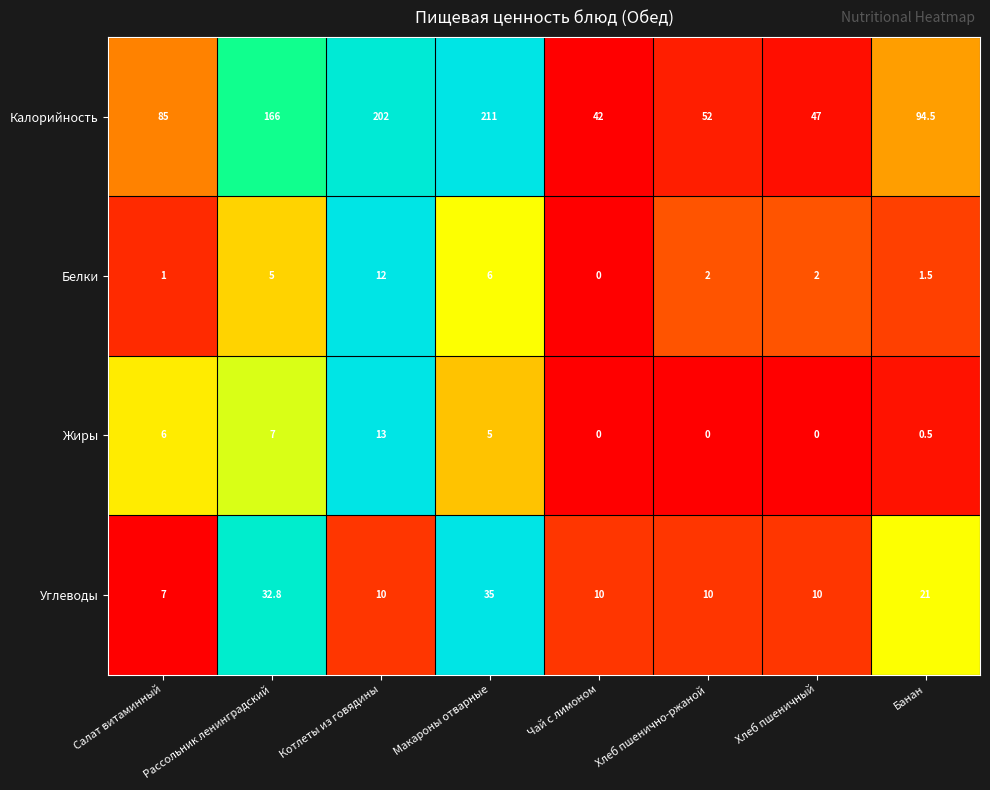

The Калорийность series shows 136.4 at Салат витаминный. True or false?

False